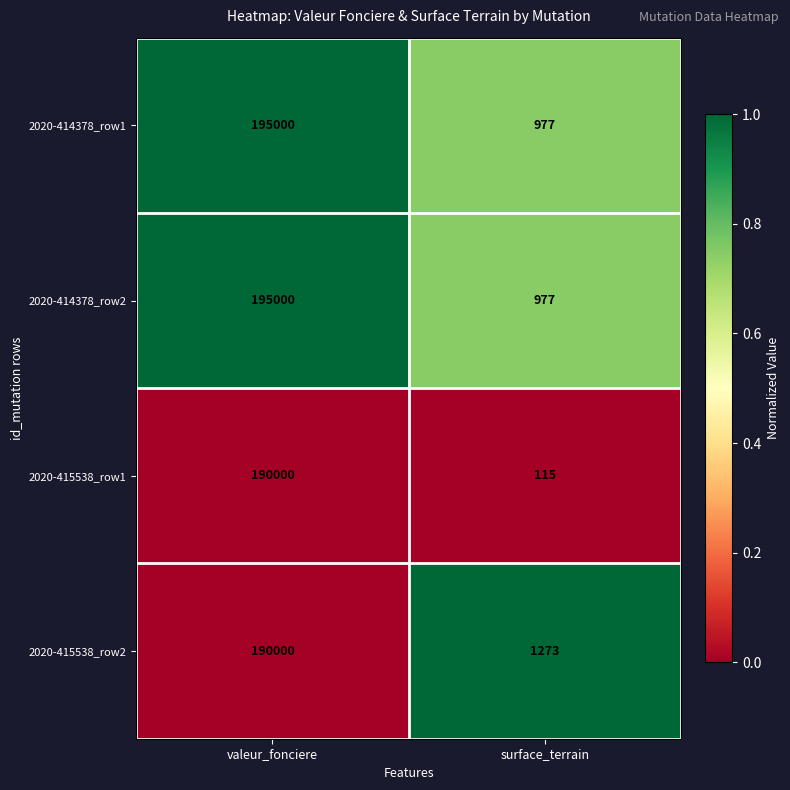

Reading right to left, extract all data points from this chart.

2020-414378_row1: 977	195000
2020-414378_row2: 977	195000
2020-415538_row1: 115	190000
2020-415538_row2: 1273	190000